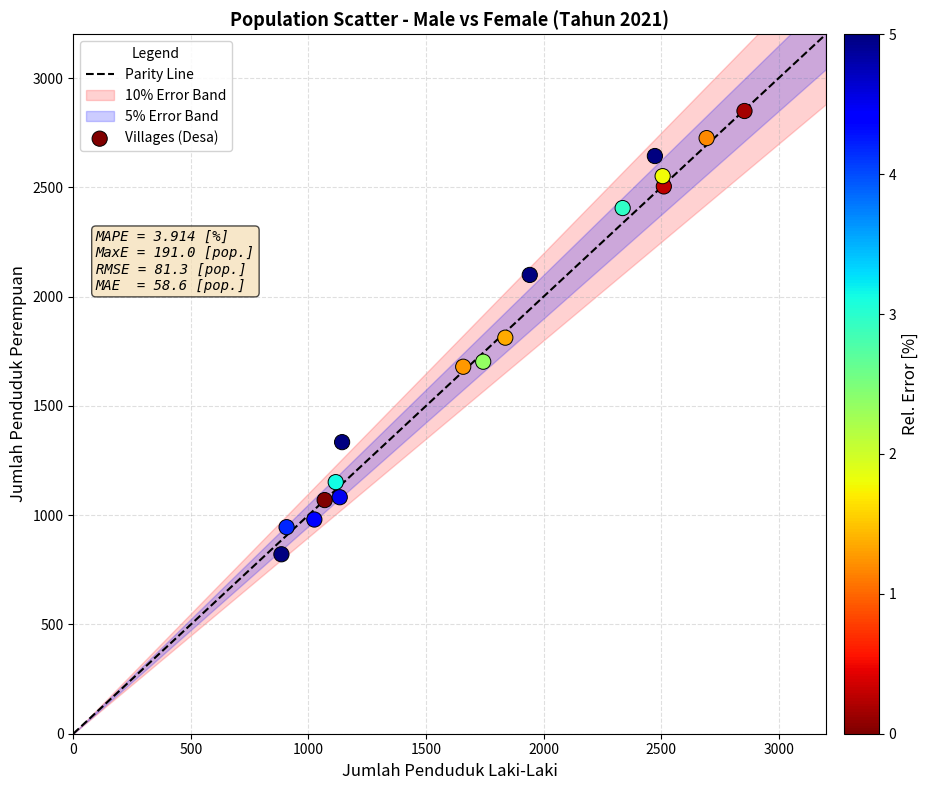

What is the range of X values (max minus min)?

1969